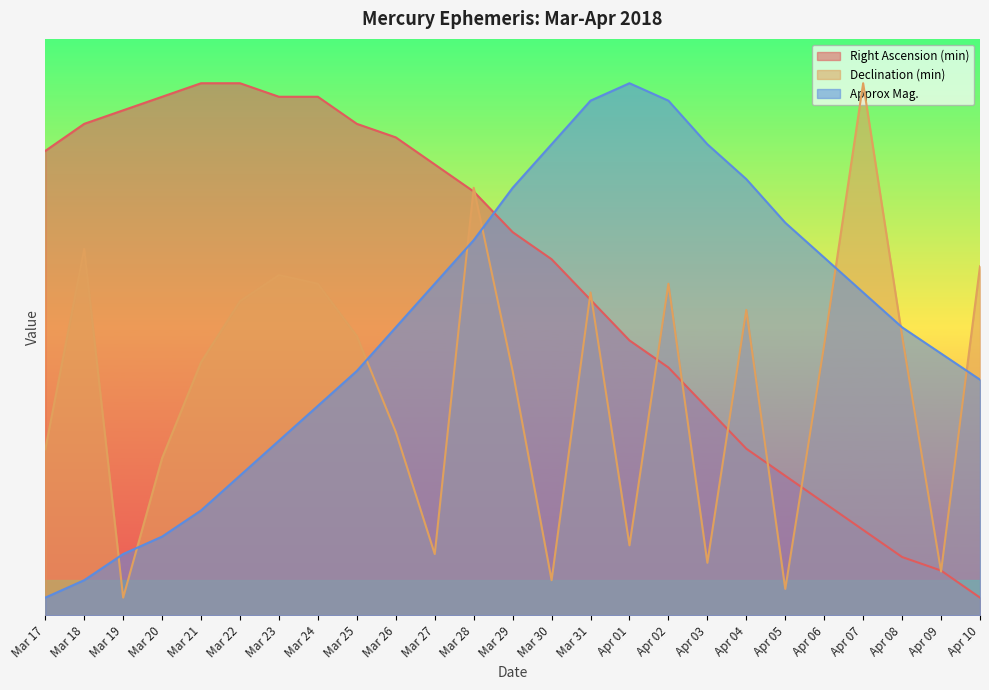

Does the chart display data point markers on the line(s)?

No